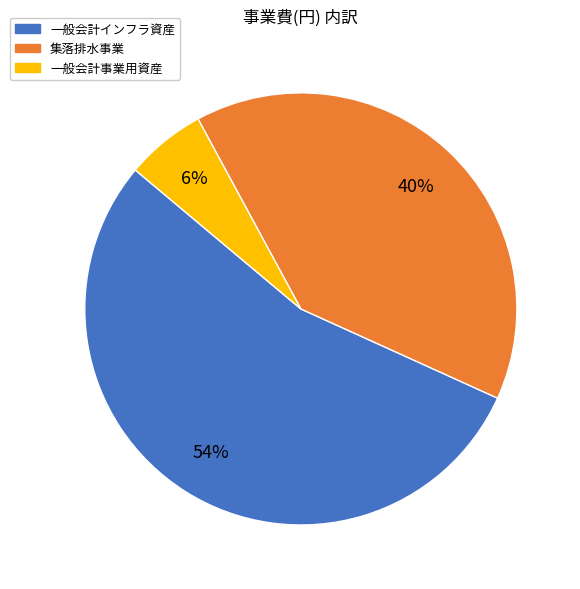

Do 一般会計インフラ資産 and 一般会計事業用資産 together represent more than half of the pie?

Yes